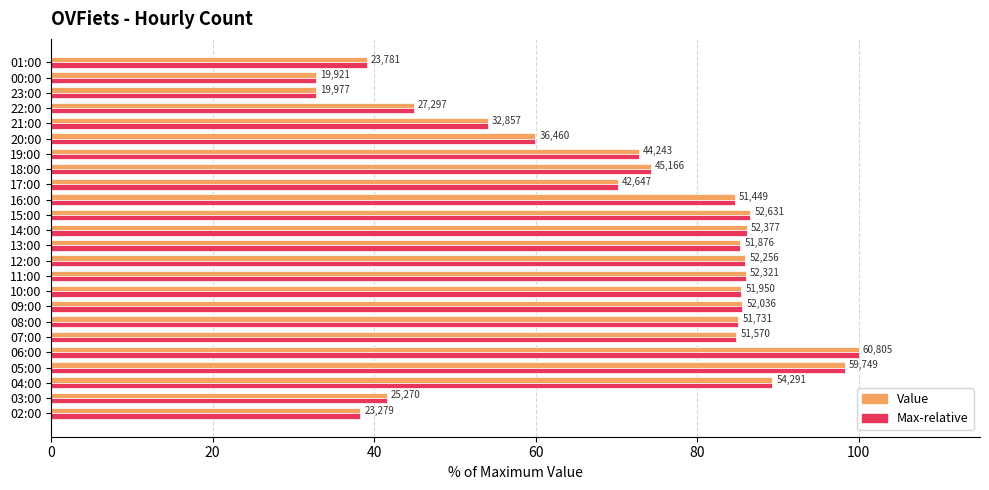

Is it true that col_3 value (normalized) equals 86.0 at 11:00?

True